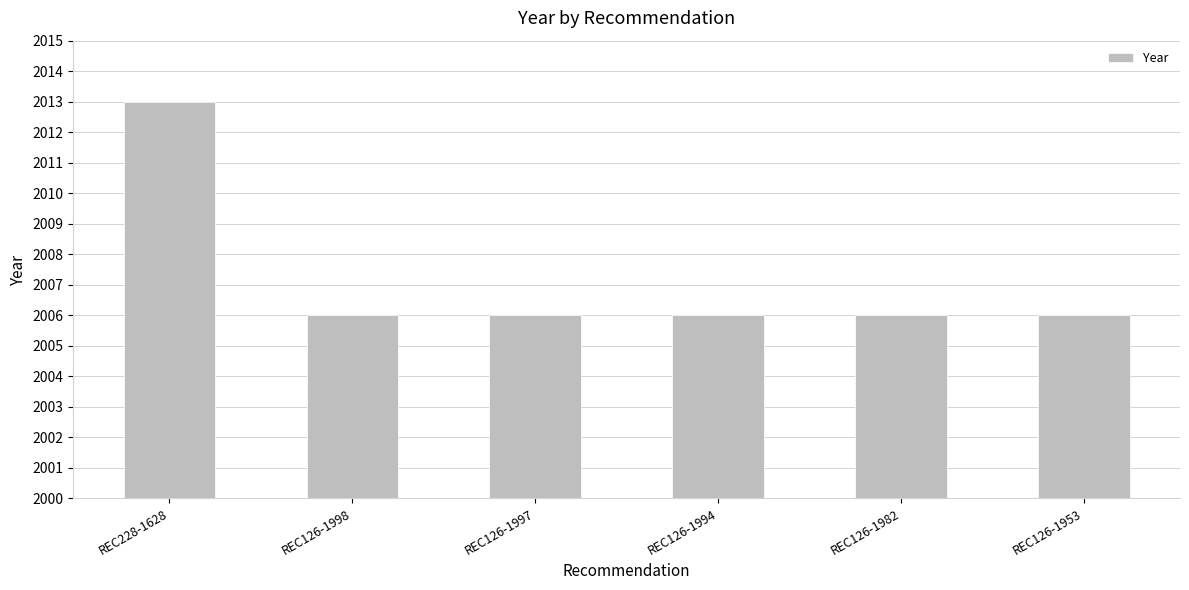

Reading right to left, transcribe all the data shown in this chart.

2006	2006	2006	2006	2006	2013